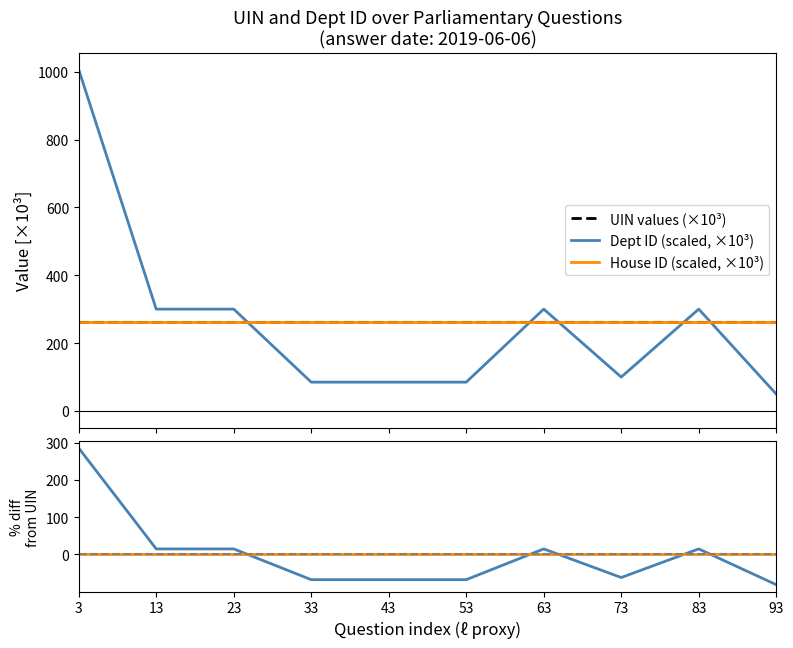

At 23, list the series in order from smallest to largest.

House ID (scaled) % diff, Dept ID (scaled) % diff, UIN values (×10³), House ID (scaled, ×10³), Dept ID (scaled, ×10³)